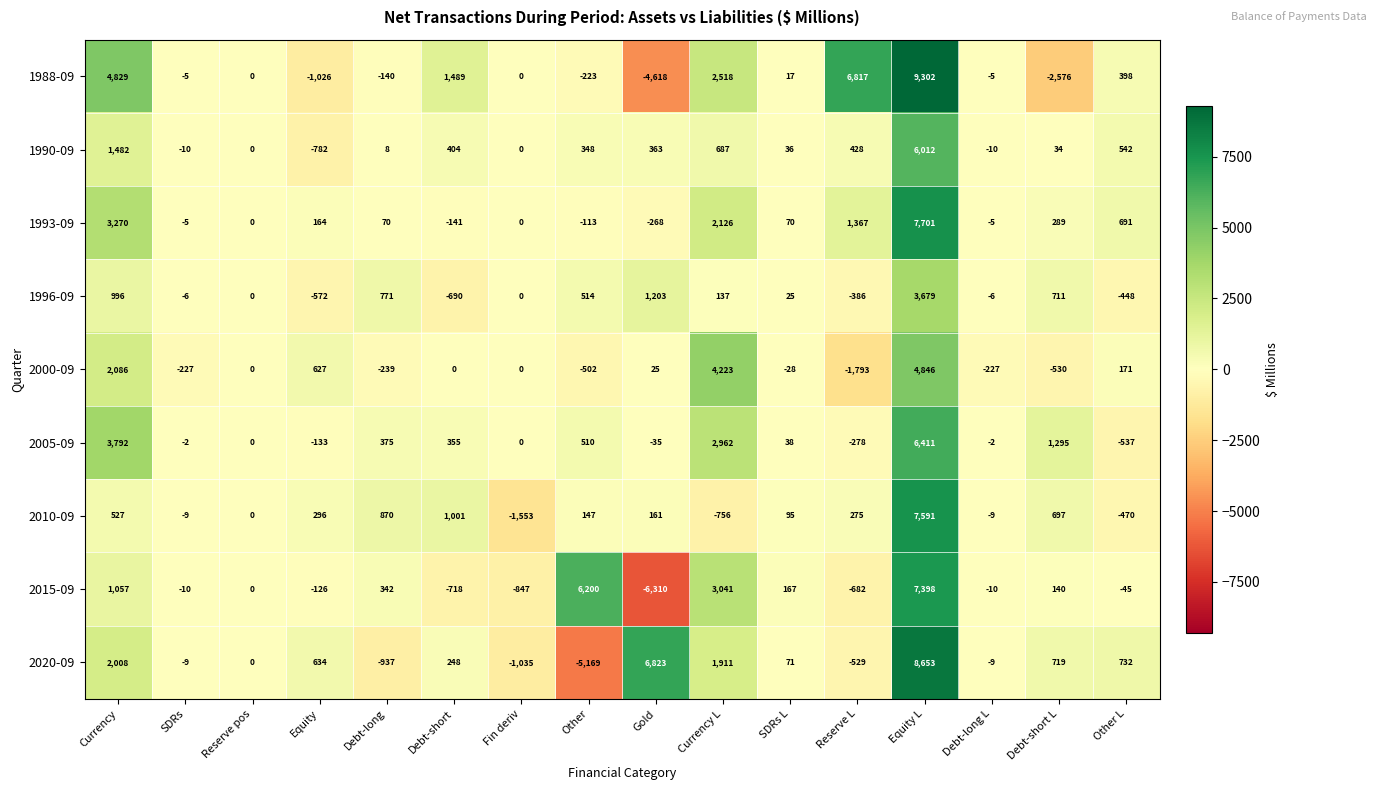

Rank the series by their maximum value, from lowest to highest.

1996-09, 2000-09, 1990-09, 2005-09, 2015-09, 2010-09, 1993-09, 2020-09, 1988-09